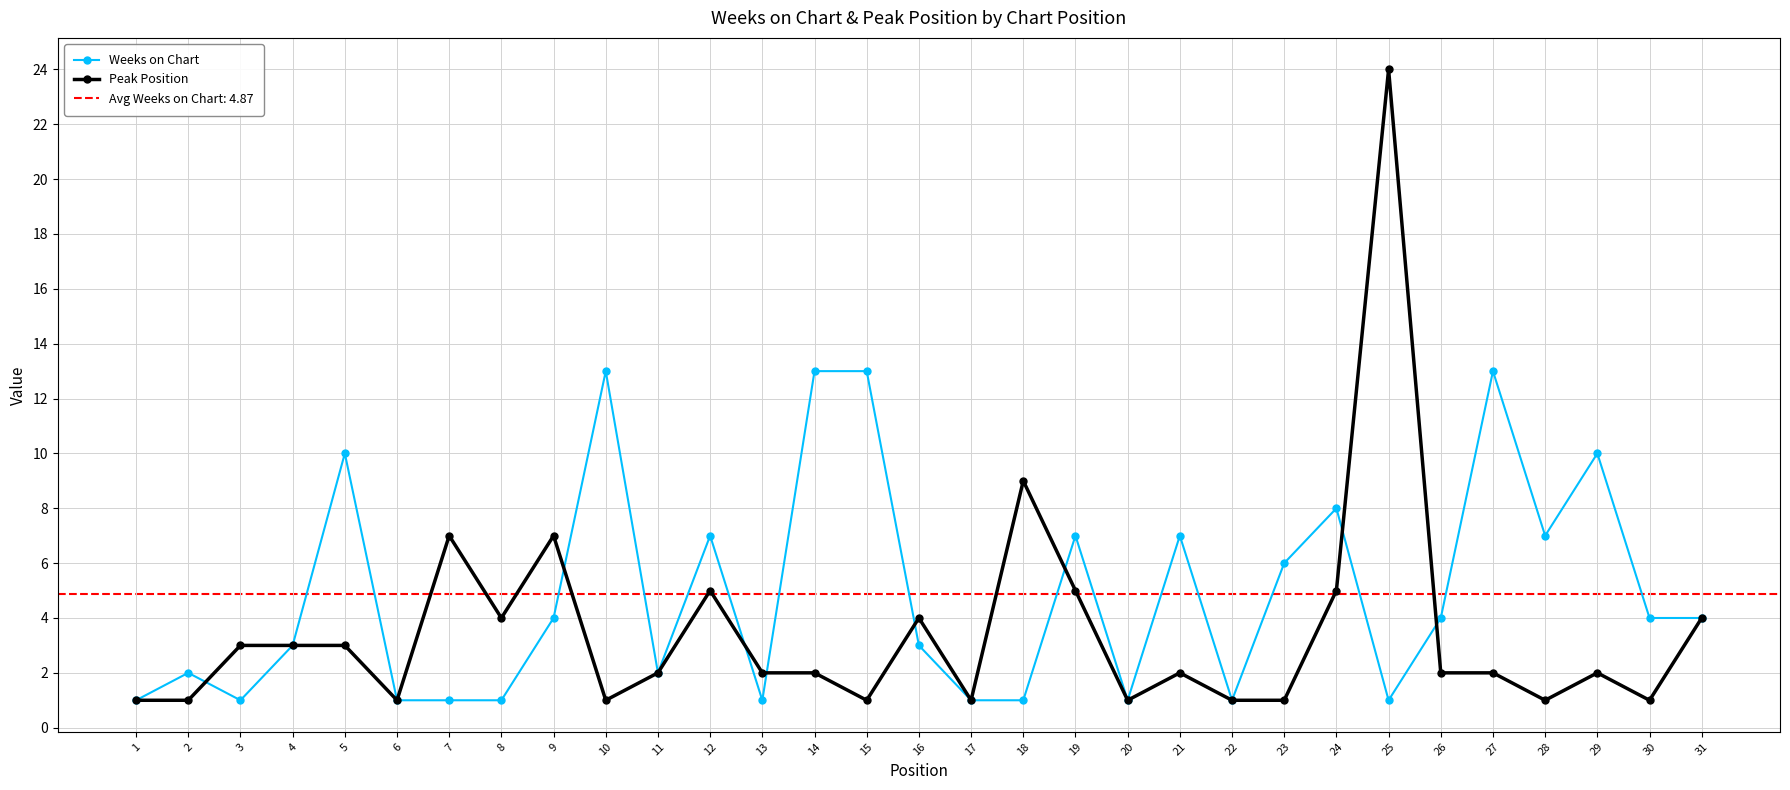

Rank the series at 11 from lowest to highest value.

Weeks on Chart, Peak Position